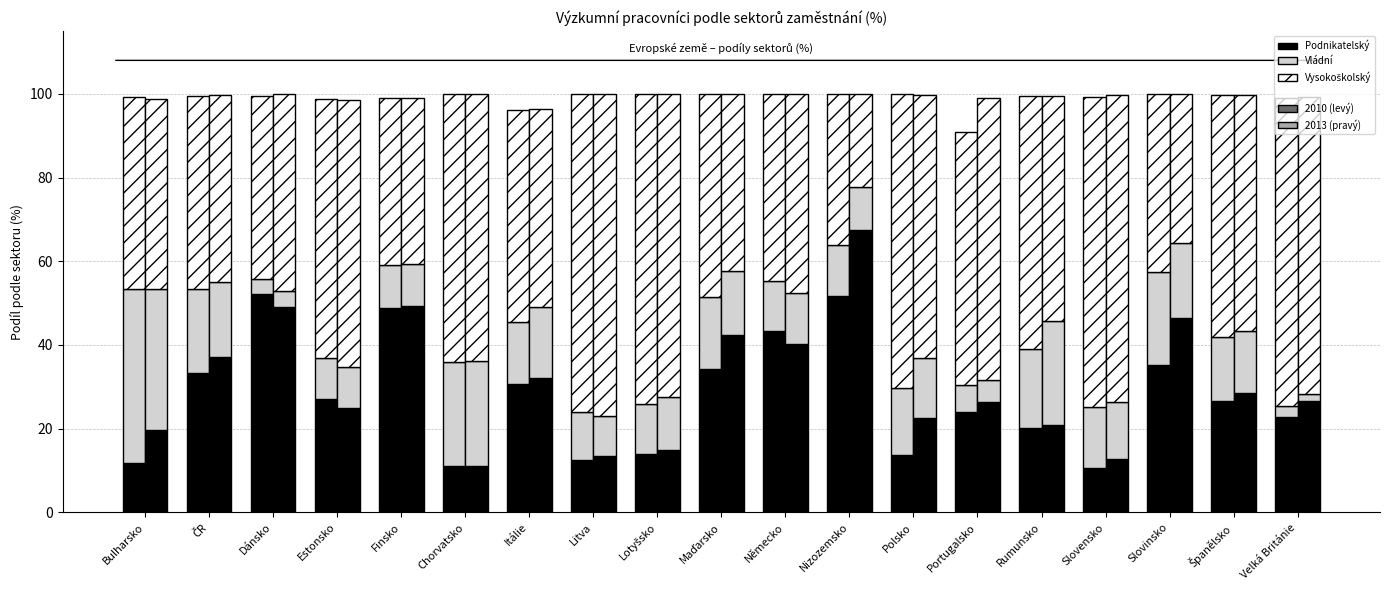

Is it true that Vysokoškolský 2010 equals 74.1 at Slovensko?

True